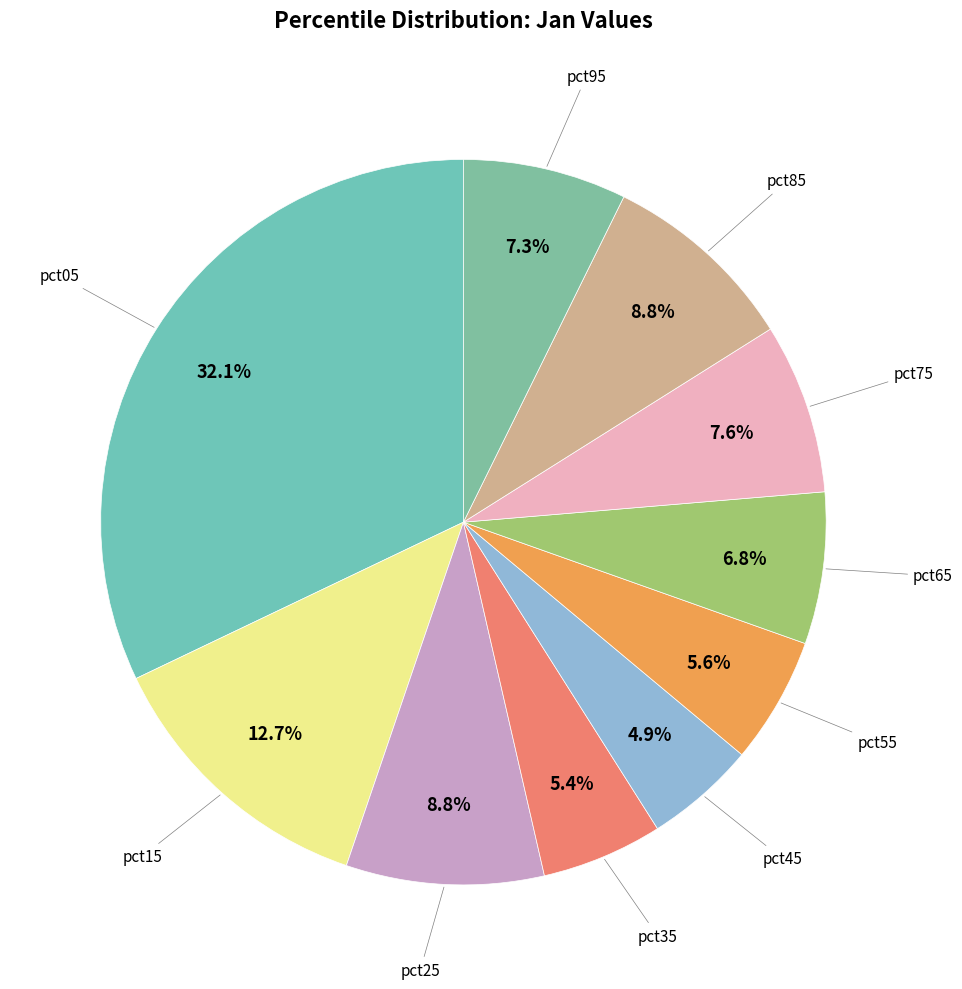

How many segments does this pie chart have?

10